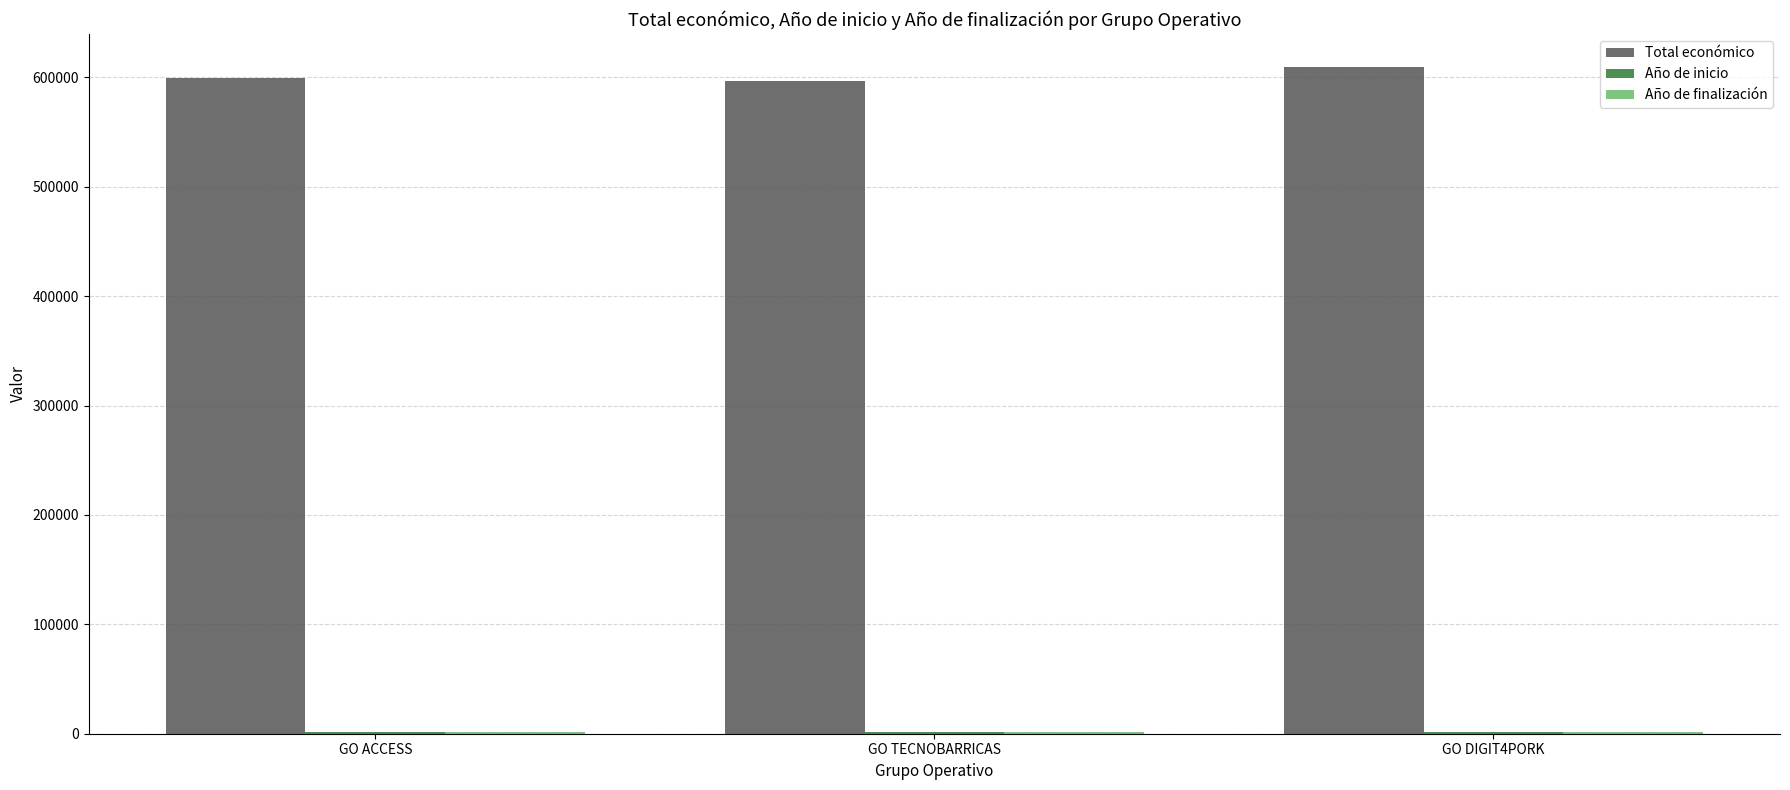

What is the maximum value shown in the chart?

609206